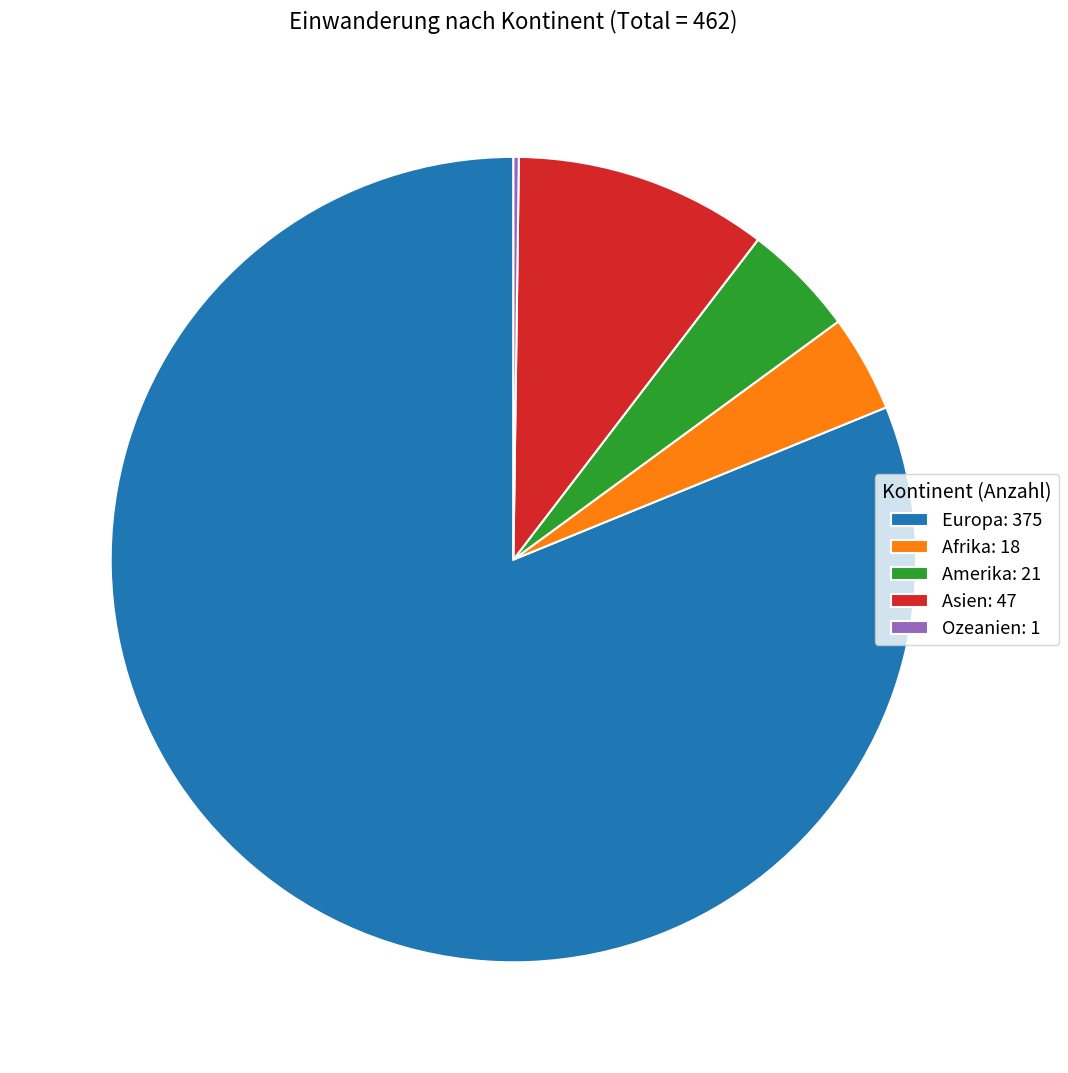

True or false: Europa: 375 accounts for 67% of the total.

False